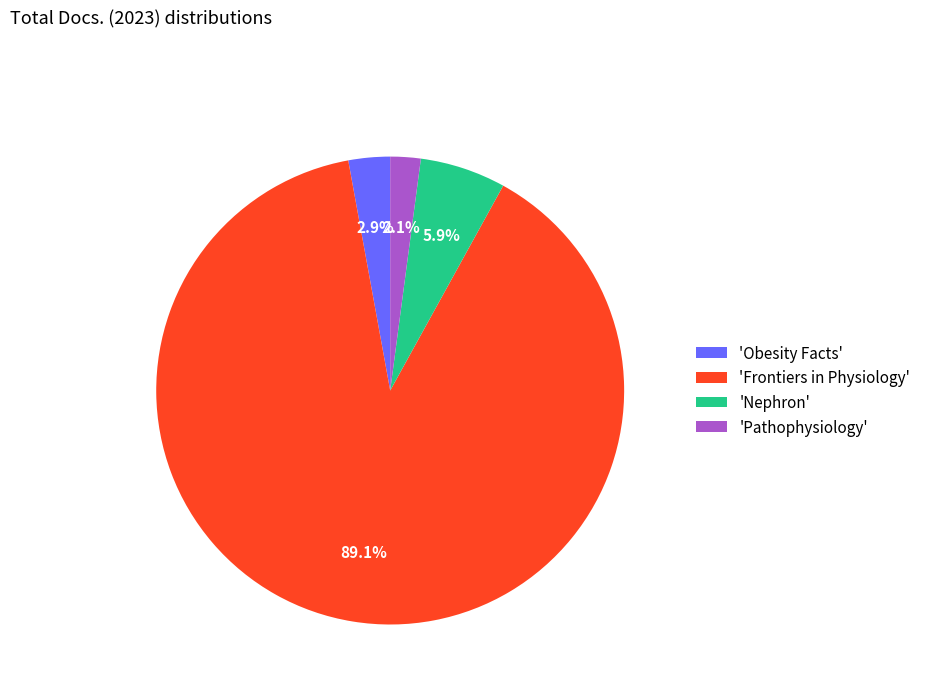

How many segments does this pie chart have?

4